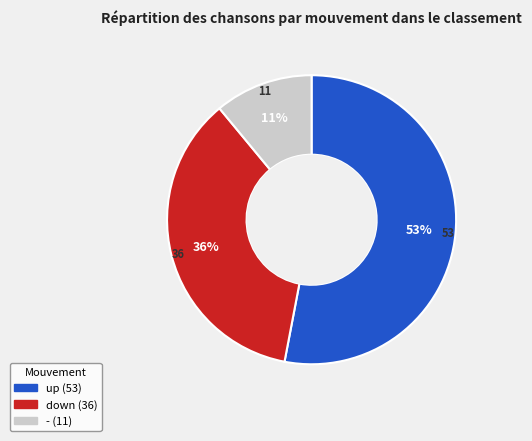

Is there a majority slice in this chart?

Yes